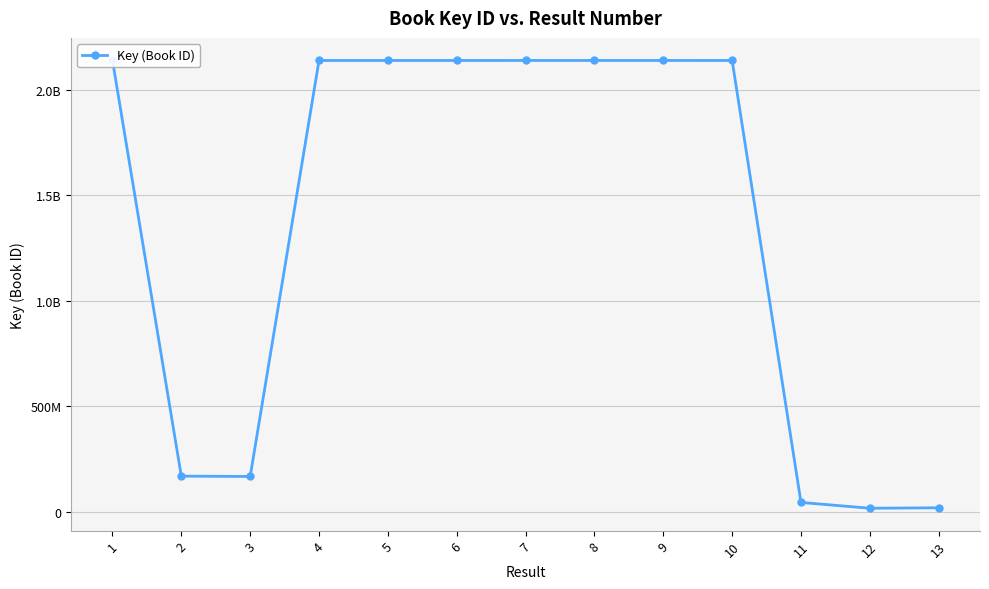

What is the value of the 6th point from the left?

2137659494